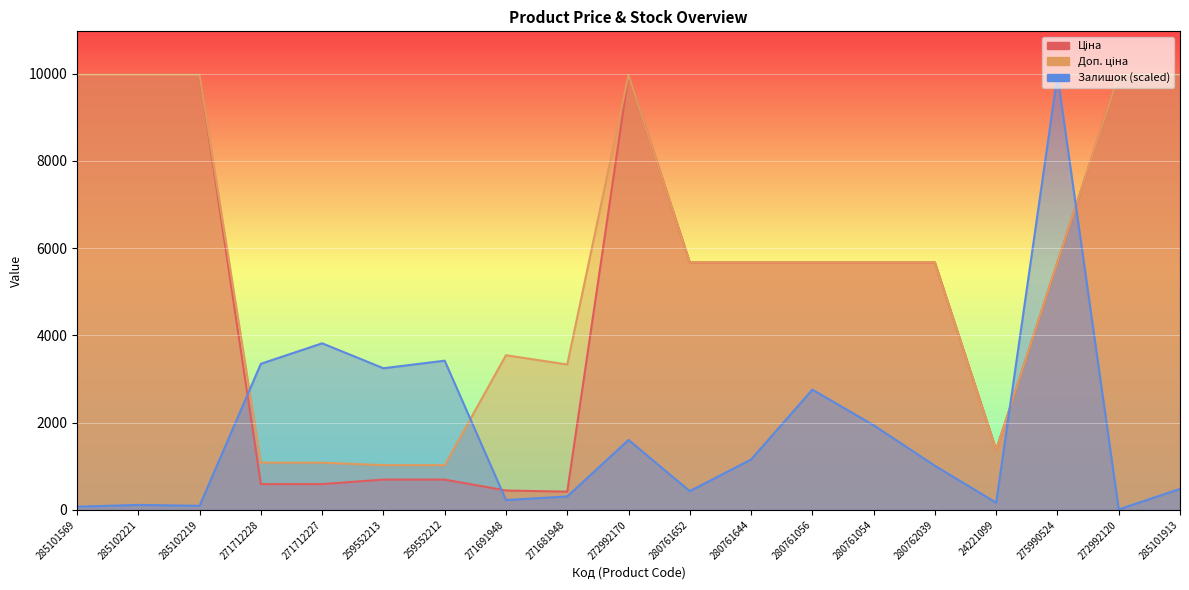

Between 280762039 and 271691948, which is larger?

280762039